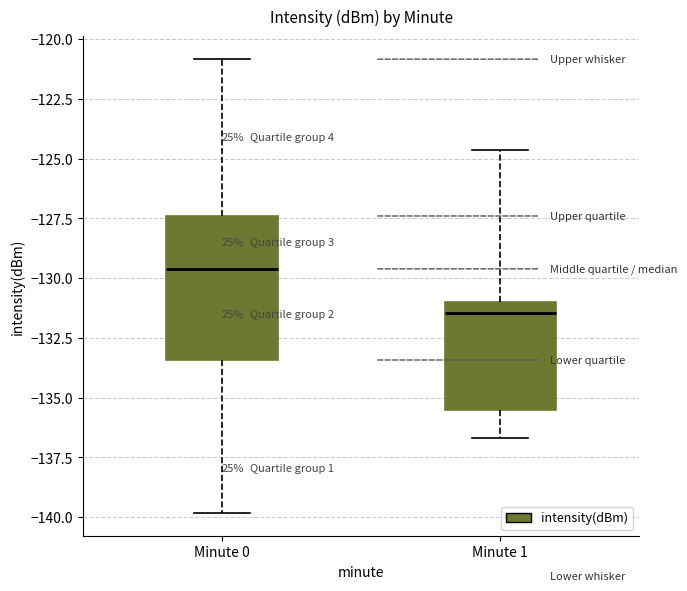

Where does the median line of the box for Minute 0 sit on the y-axis? The values are not printed on the chart, so give them approximately, as read against the axis.

-129.5